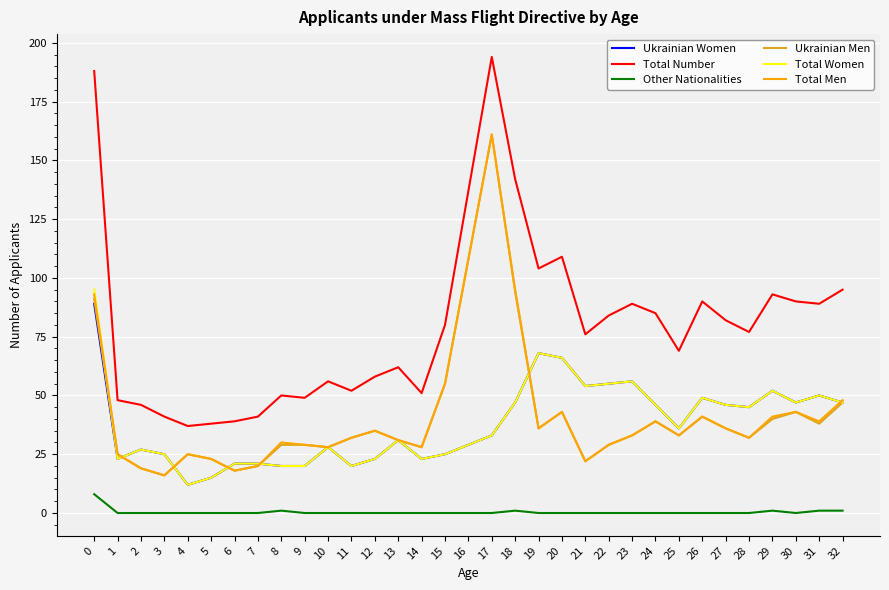

At how many categories does at least one series exceed 145?

2